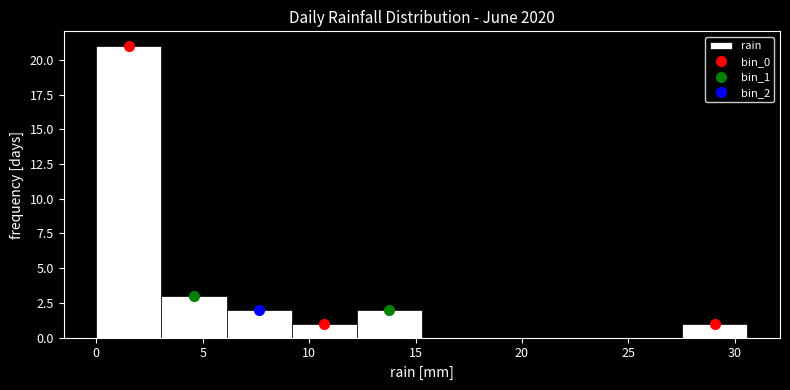

Over which range of the x-axis is the bar tallest?

0.0 to 3.0